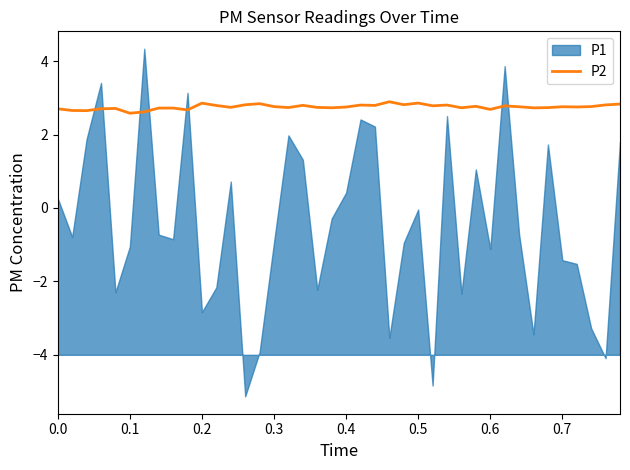

How many interior local valleys (lower than both neighbors) does the data have?

13